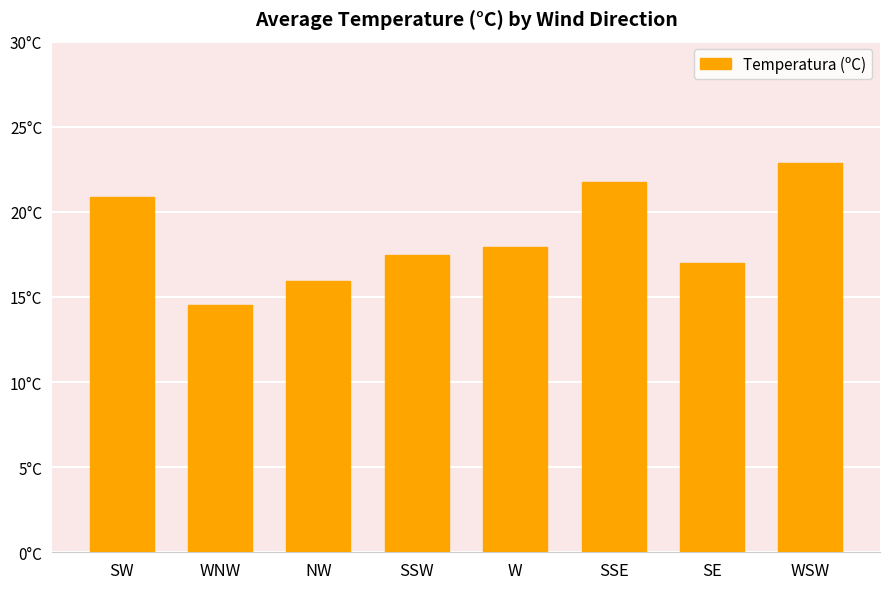

Approximately how many times larger is the value at WNW compared to SE?

0.9